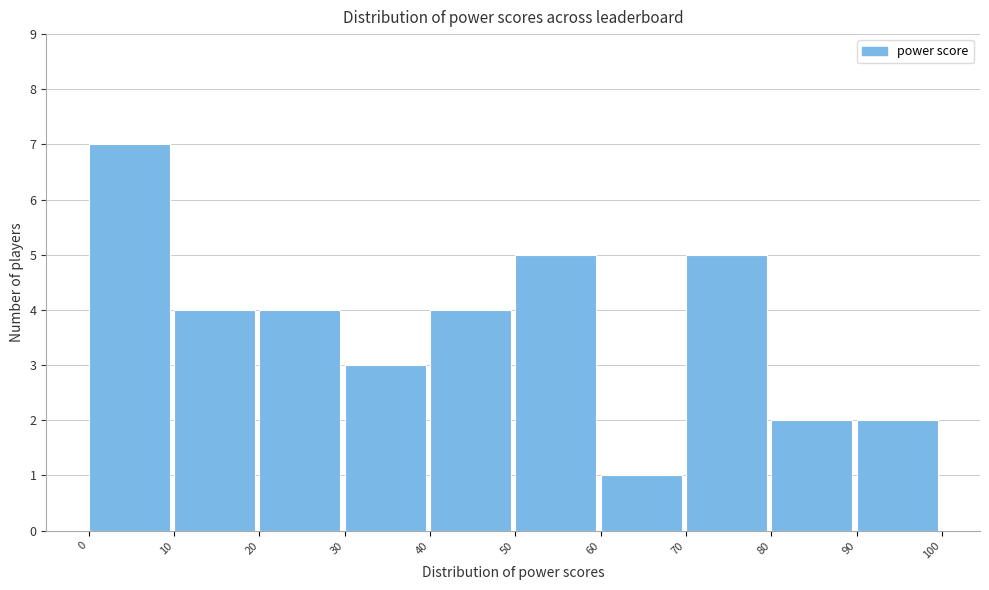

Reading left to right, transcribe this chart: for each bar, give the range it covers on the x-axis and its height. The values are not printed on the chart, so give them approximately, as read against the axis.

0 to 10: 7
10 to 20: 4
20 to 30: 4
30 to 40: 3
40 to 50: 4
50 to 60: 5
60 to 70: 1
70 to 80: 5
80 to 90: 2
90 to 100: 2